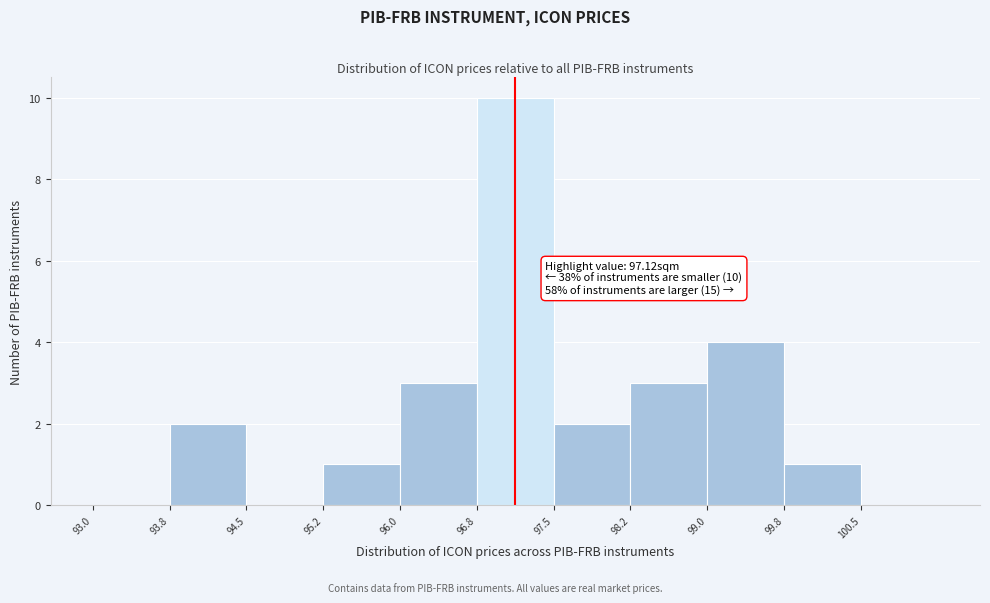

Which range on the x-axis has the tallest bar?

96.75 to 97.50